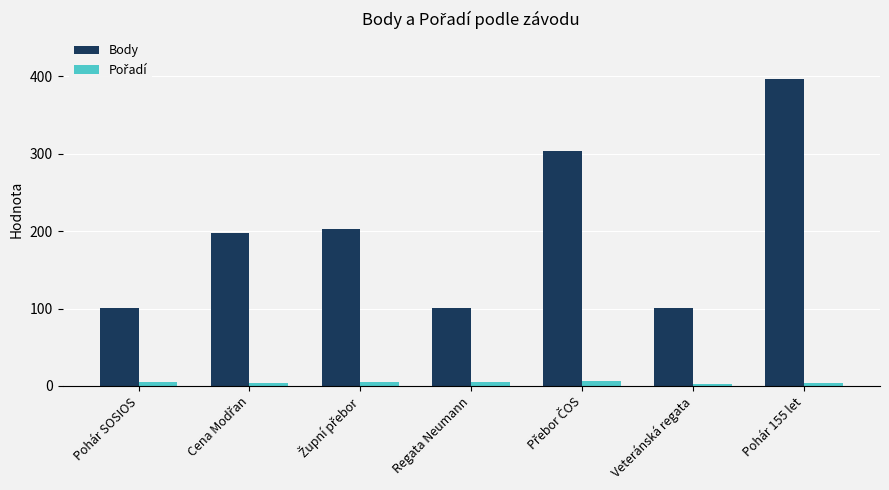

What is the difference between the second highest and second lowest values in the Body series?

202